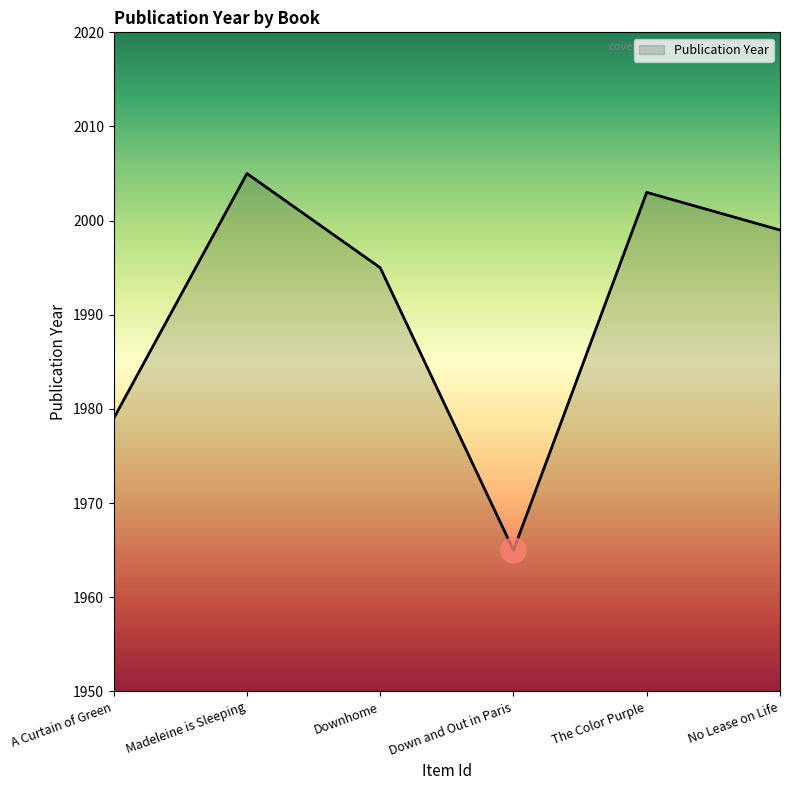

What is the approximate value at No Lease on Life, to the nearest 5?

2000